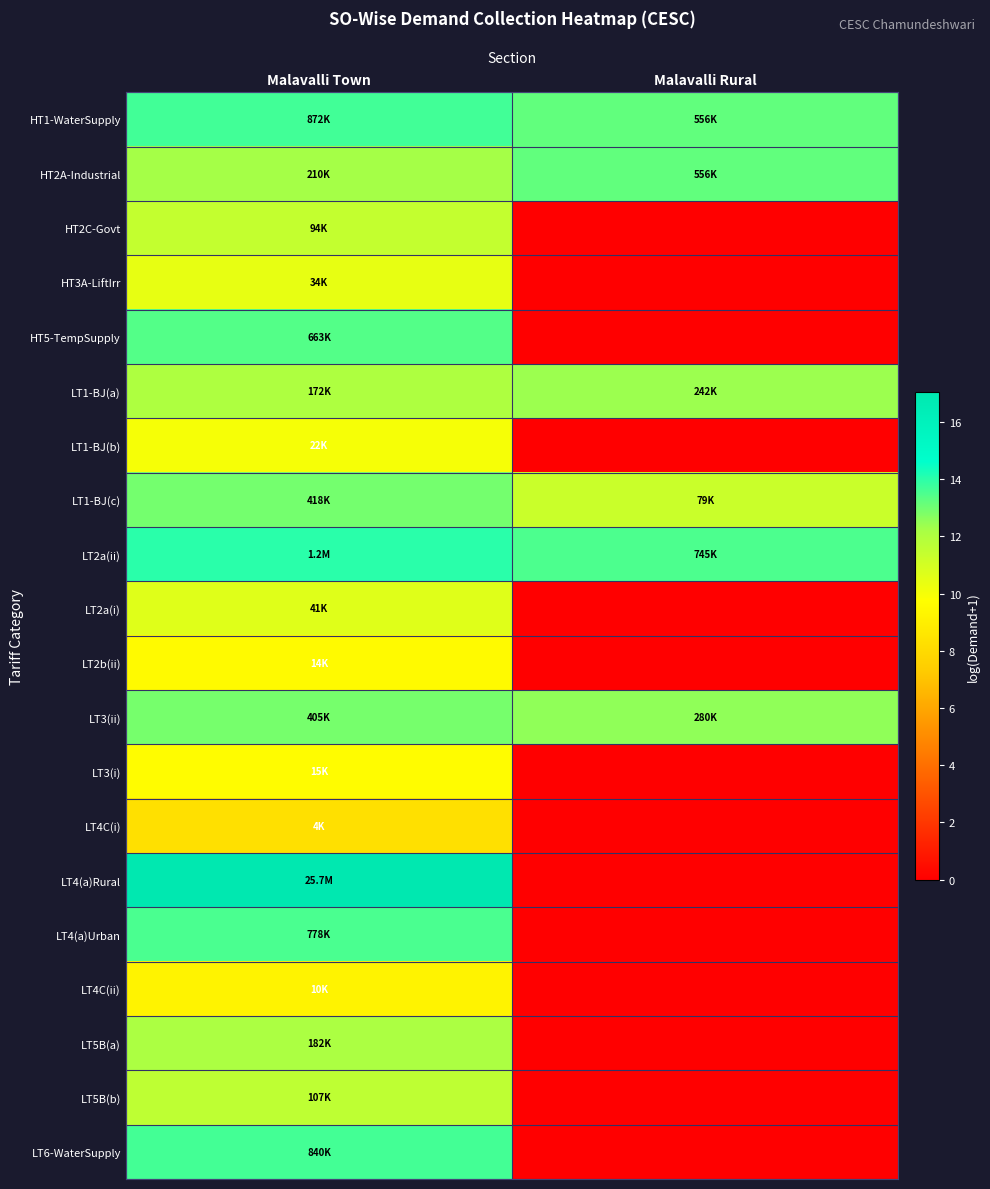

Between Malavalli Town and Malavalli Rural, which series saw the biggest shift?

LT4(a)Rural